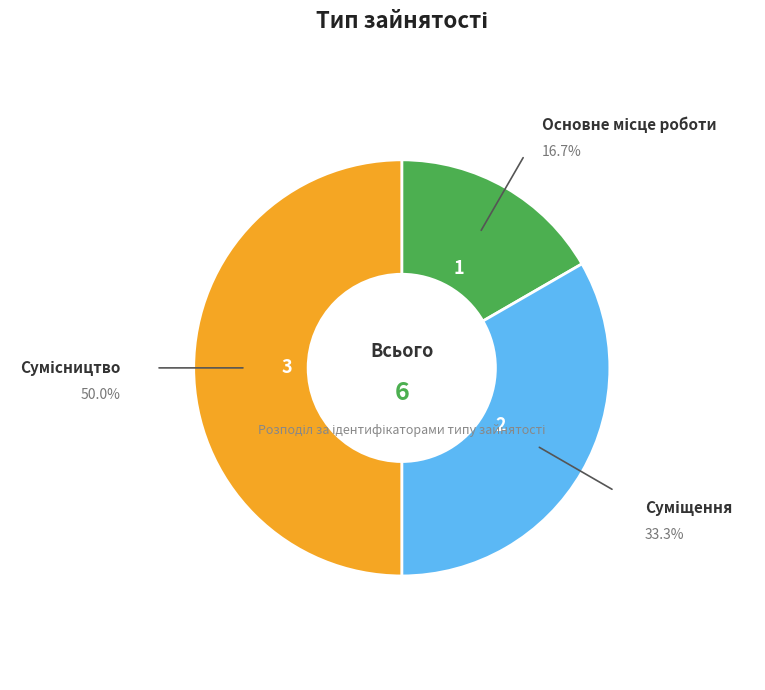

What is the change in value from Основне місце роботи to Суміщення?

+1